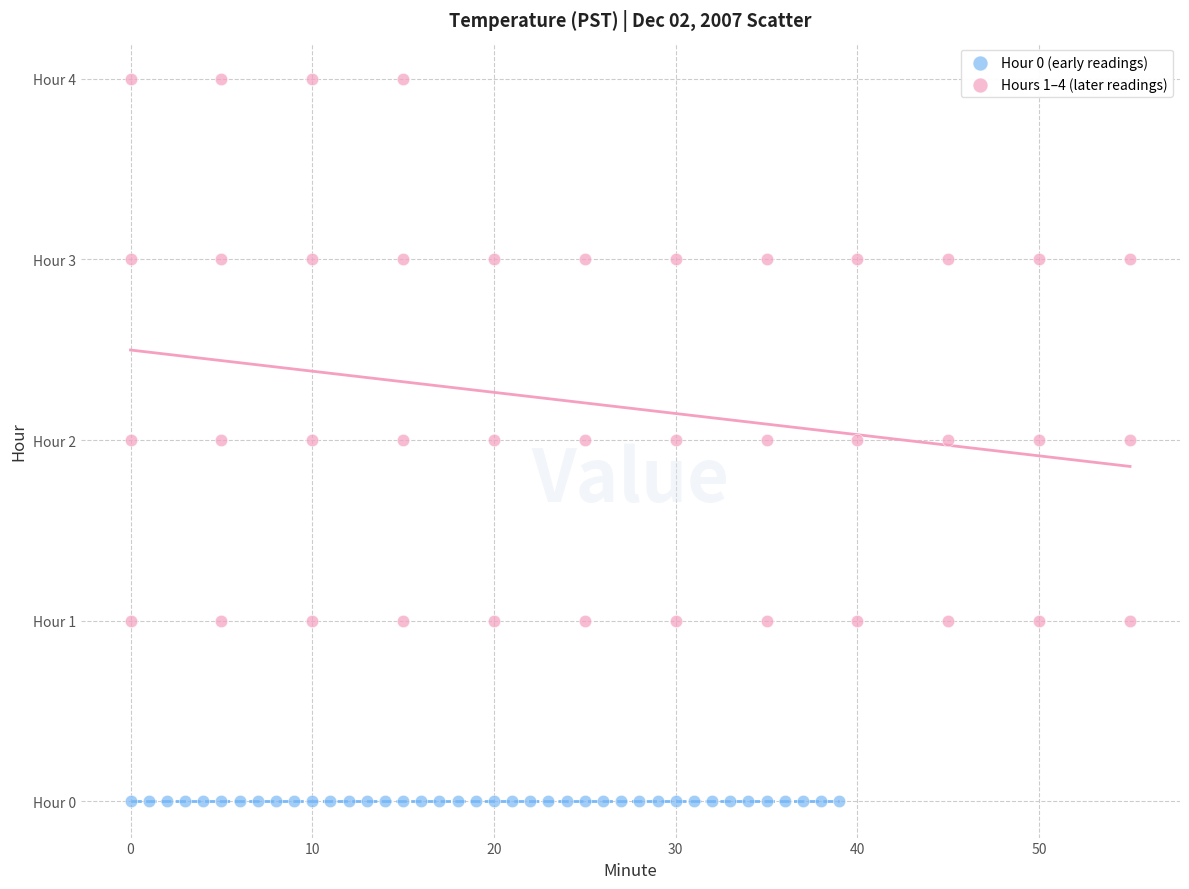

What are all the series names shown in the legend?

Hour 0 (early readings), Hours 1–4 (later readings)